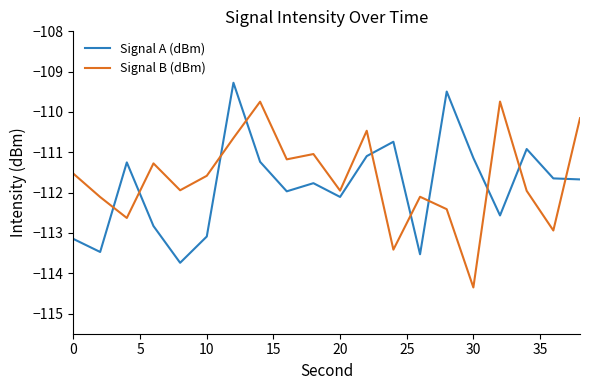

True or false: Signal B (dBm) and Signal A (dBm) intersect in this chart.

True